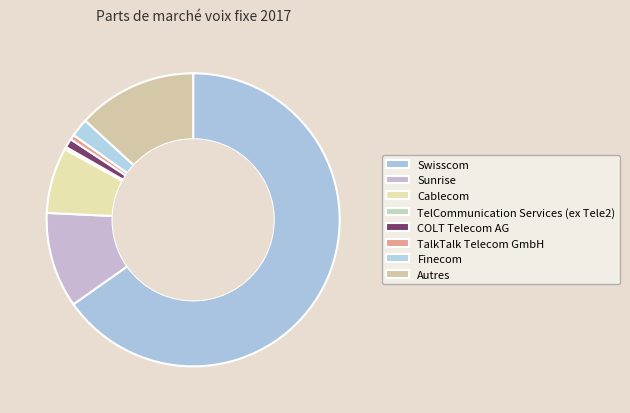

What is the total percentage of COLT Telecom AG and TelCommunication Services (ex Tele2)?

1.3%